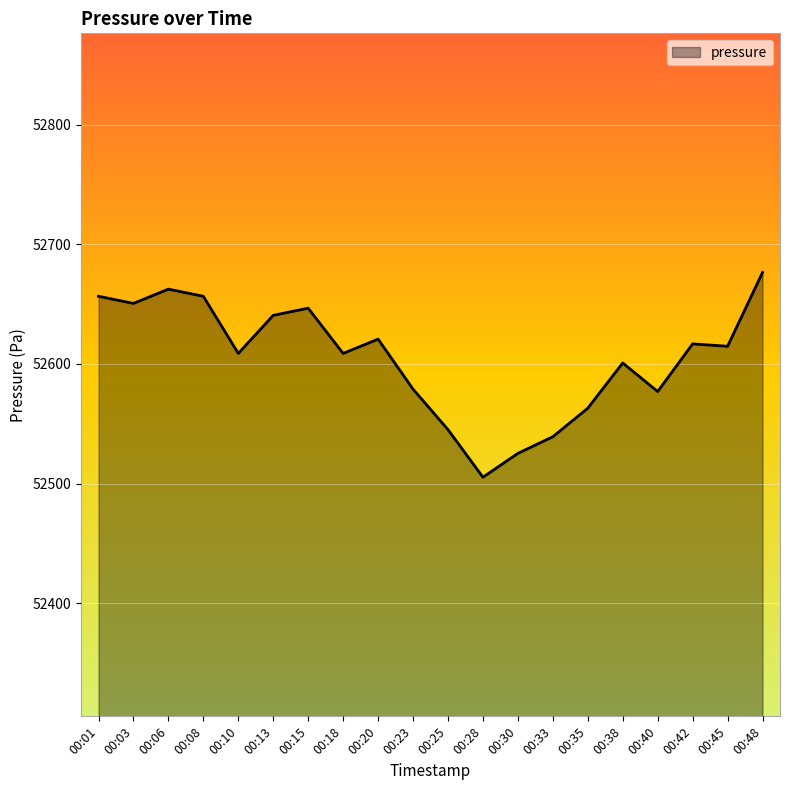

What is the approximate value at 00:10?

52608.8